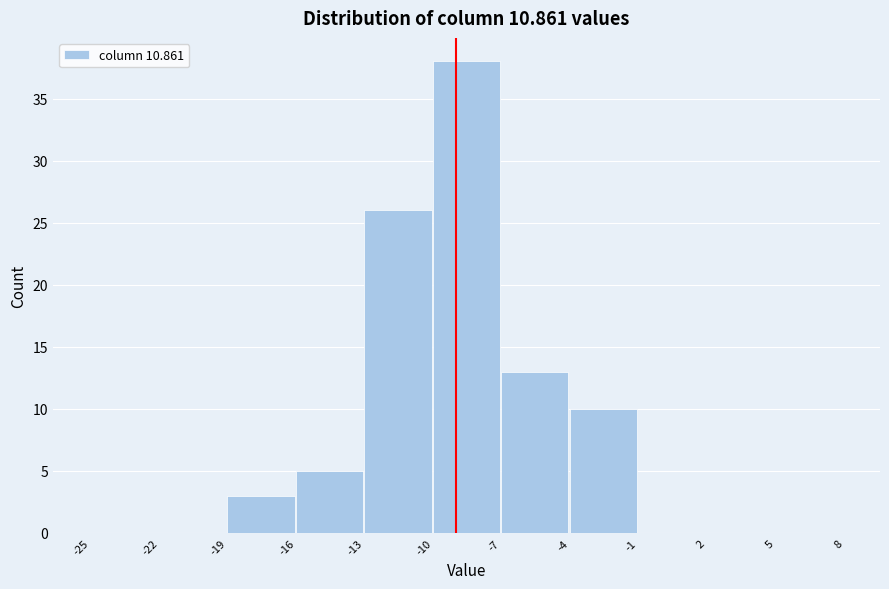

Reading left to right, transcribe this chart: for each bar, give the range it covers on the x-axis and its height. The values are not printed on the chart, so give them approximately, as read against the axis.

-25 to -22: 0
-22 to -19: 0
-19 to -16: 3
-16 to -13: 5
-13 to -10: 26
-10 to -7: 38
-7 to -4: 13
-4 to -1: 10
-1 to 2: 0
2 to 5: 0
5 to 8: 0